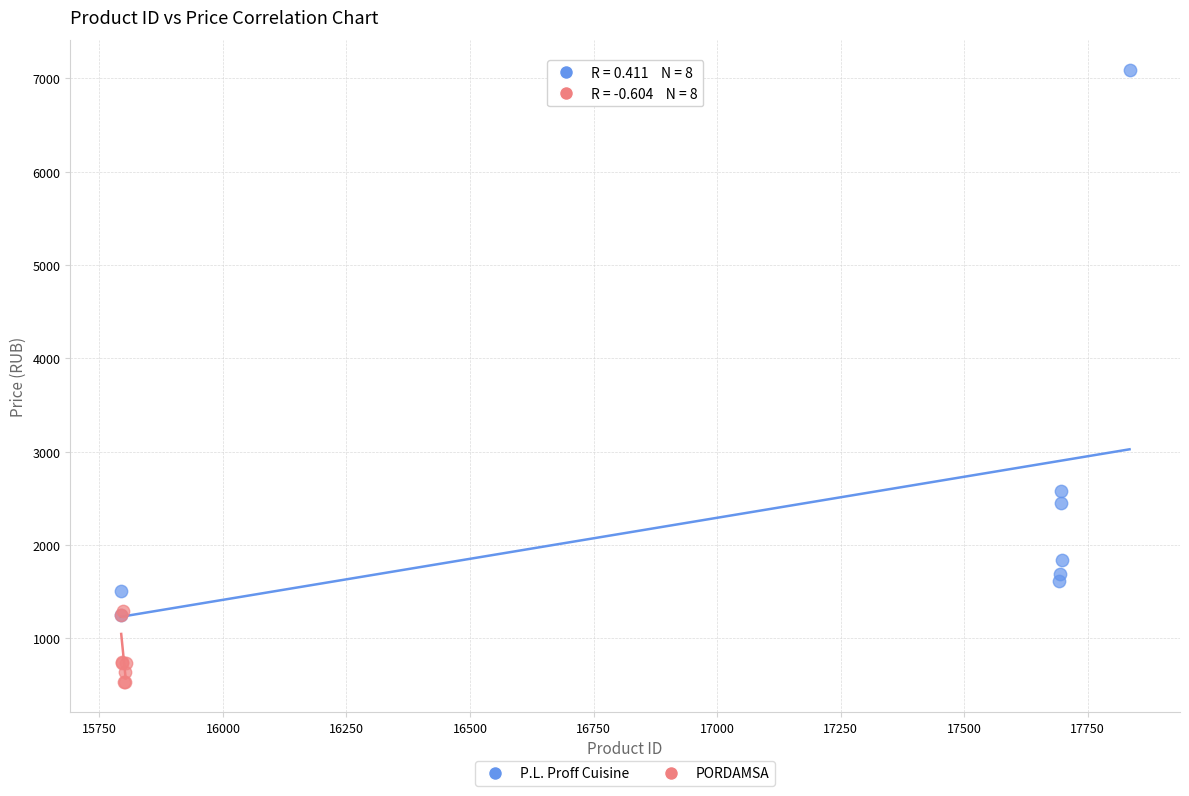

Which series reaches the maximum Y coordinate?

P.L. Proff Cuisine